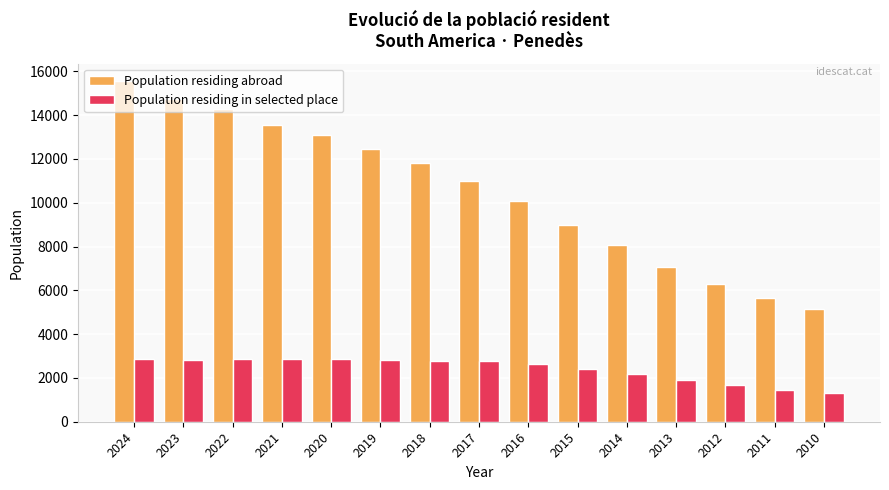

The Population residing in selected place series shows 2255 at 2011. True or false?

False